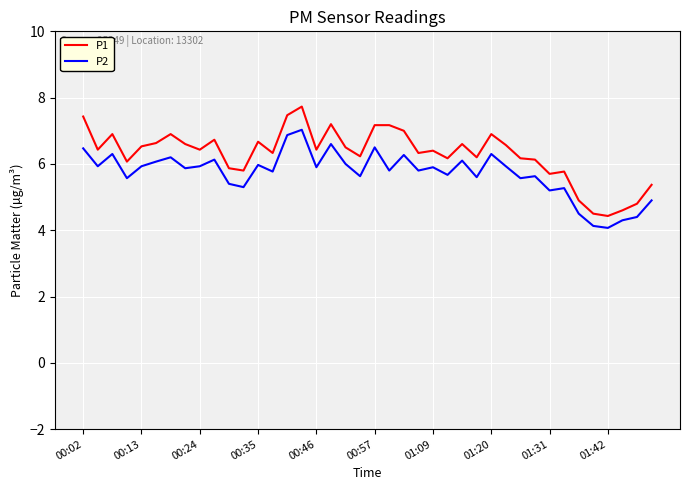

How many series are shown in this chart?

2